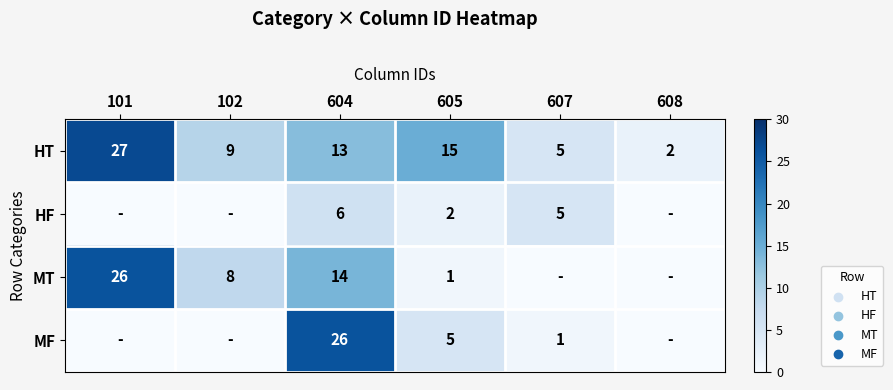

What is the difference between the HF values at 607 and 605?

3